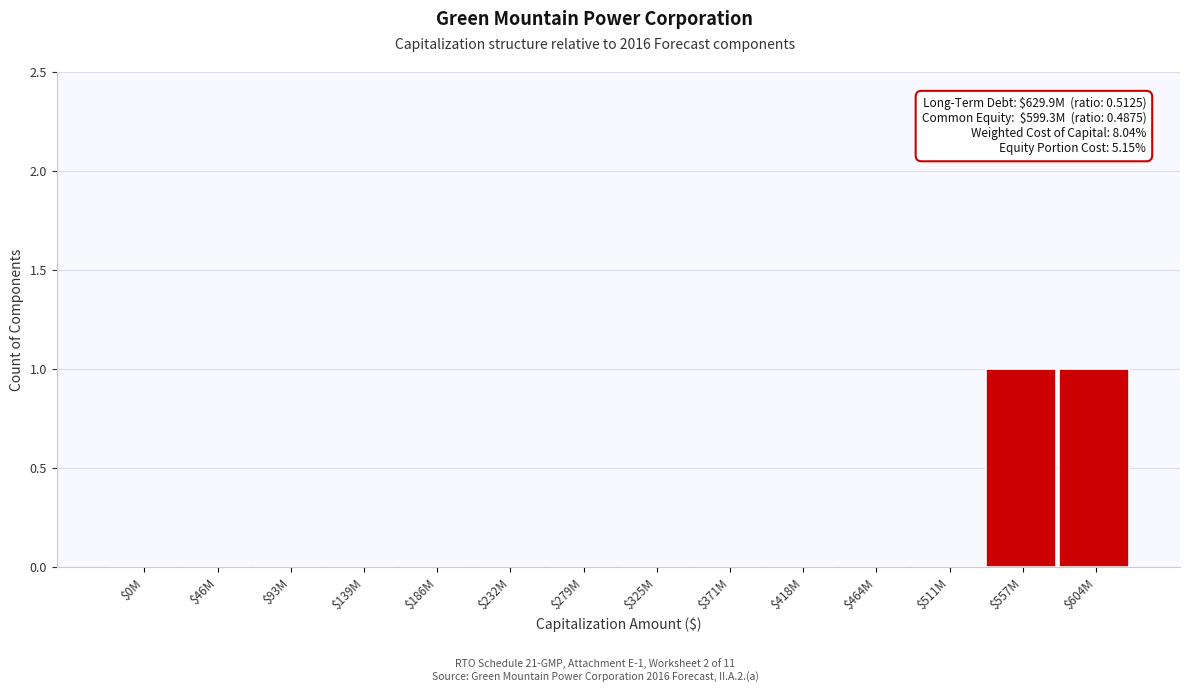

The value at $464M is -1. True or false?

False